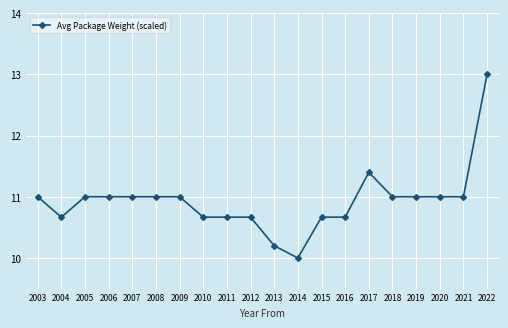

Approximately how many times larger is the value at 2010 compared to 2003?

1.0